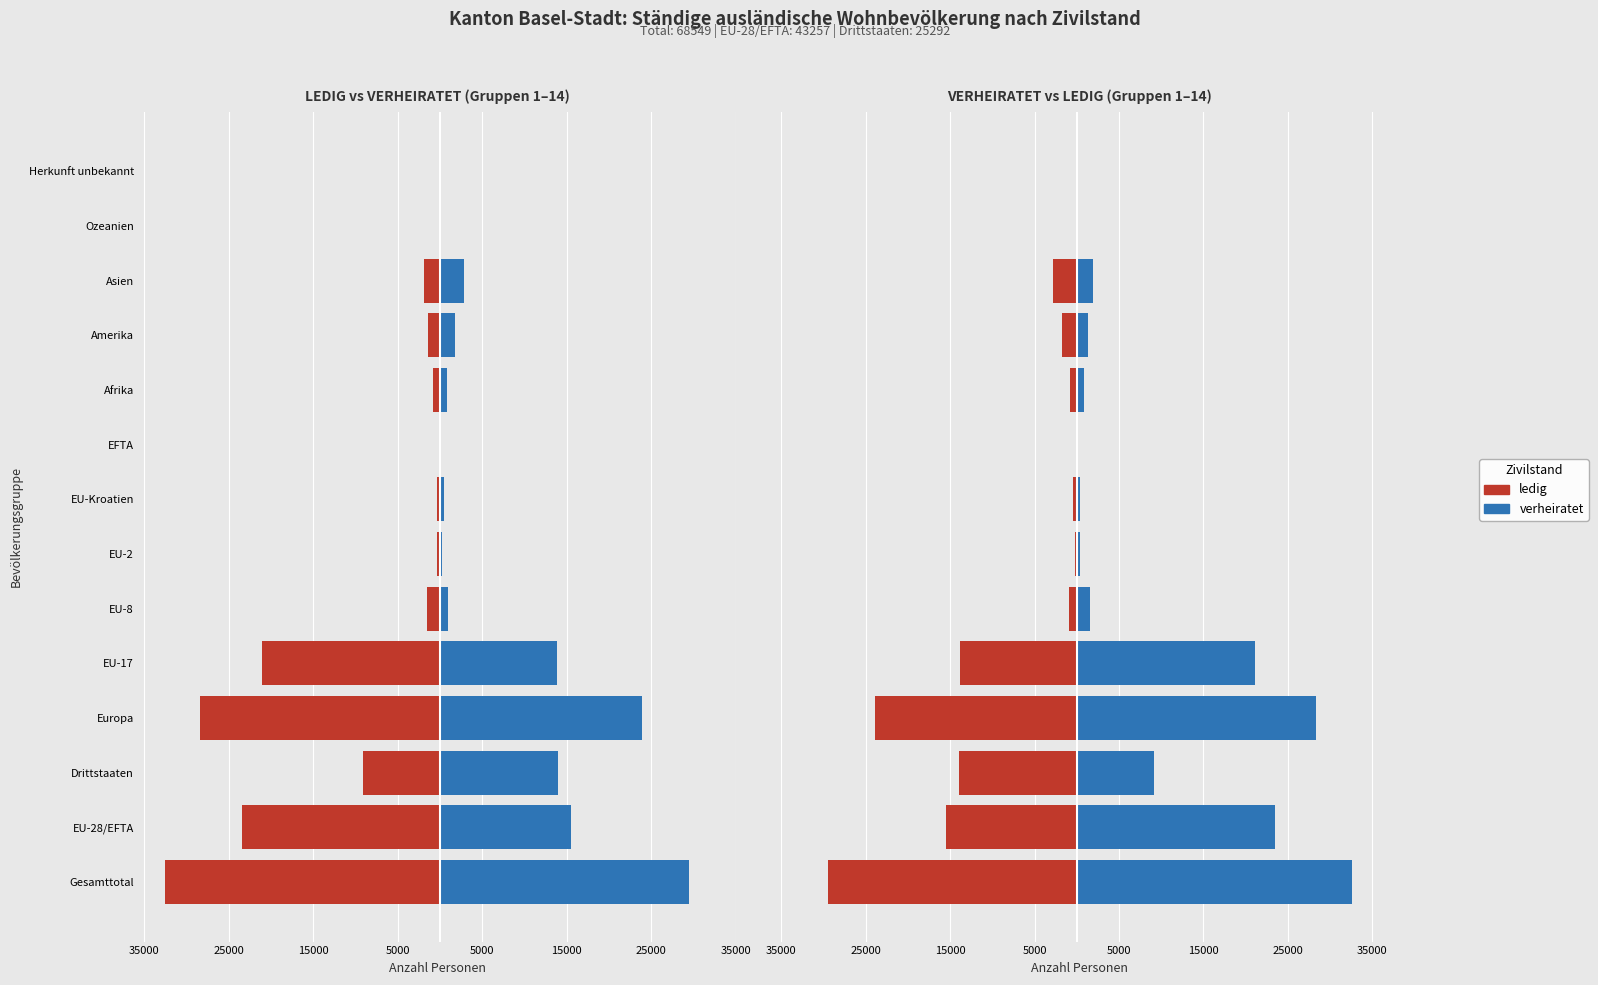

Reading right to left, list all the values displayed in this chart.

ledig: -18	-88	-1881	-1383	-832	-77	-359	-369	-1573	-21078	-28376	-9122	-23456	-32578
verheiratet: 10	128	2792	1767	814	38	488	226	957	13808	23949	13943	15517	29460
verheiratet (links): -10	-128	-2792	-1767	-814	-38	-488	-226	-957	-13808	-23949	-13943	-15517	-29460
ledig (rechts): 18	88	1881	1383	832	77	359	369	1573	21078	28376	9122	23456	32578